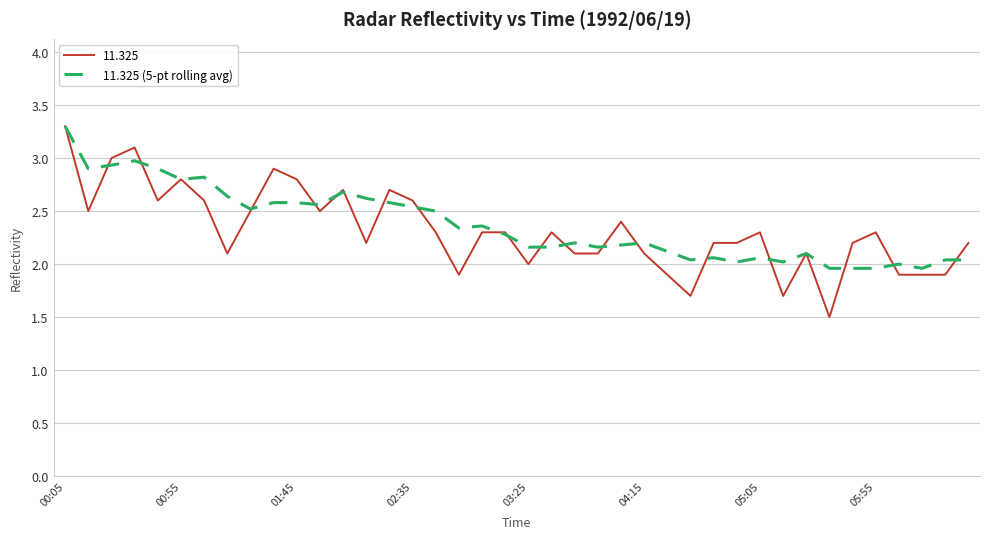

Which series has the widest spread of values?

11.325